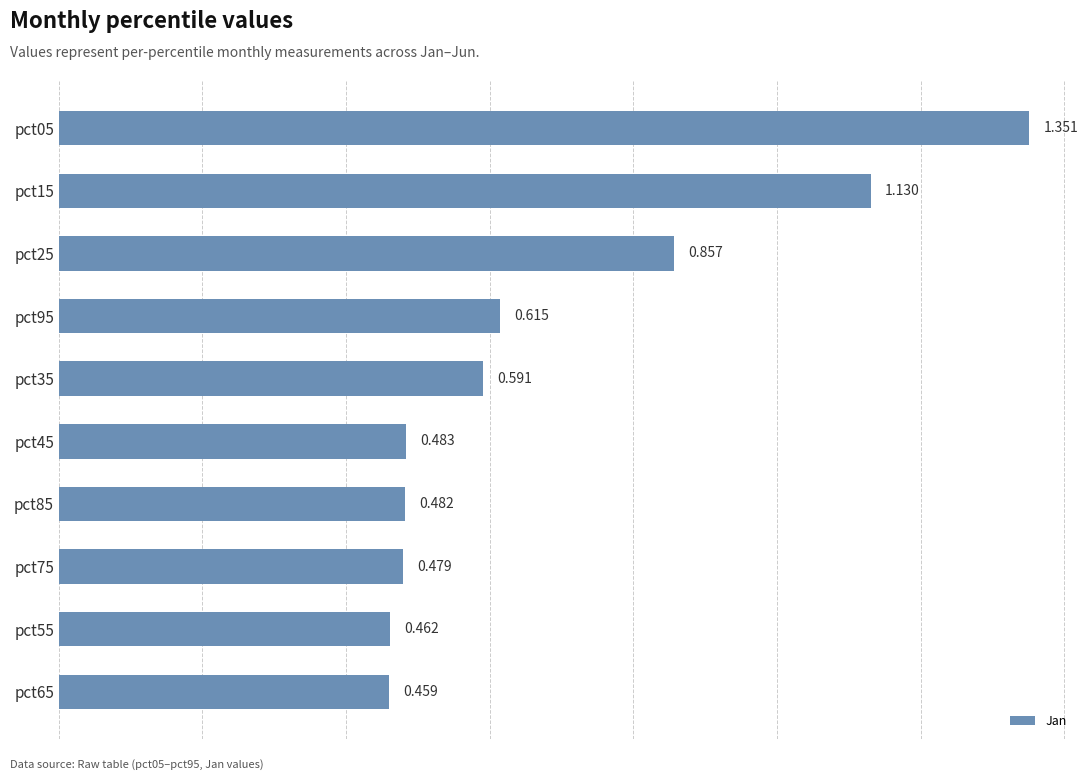

Does the chart contain stacked bars?

No